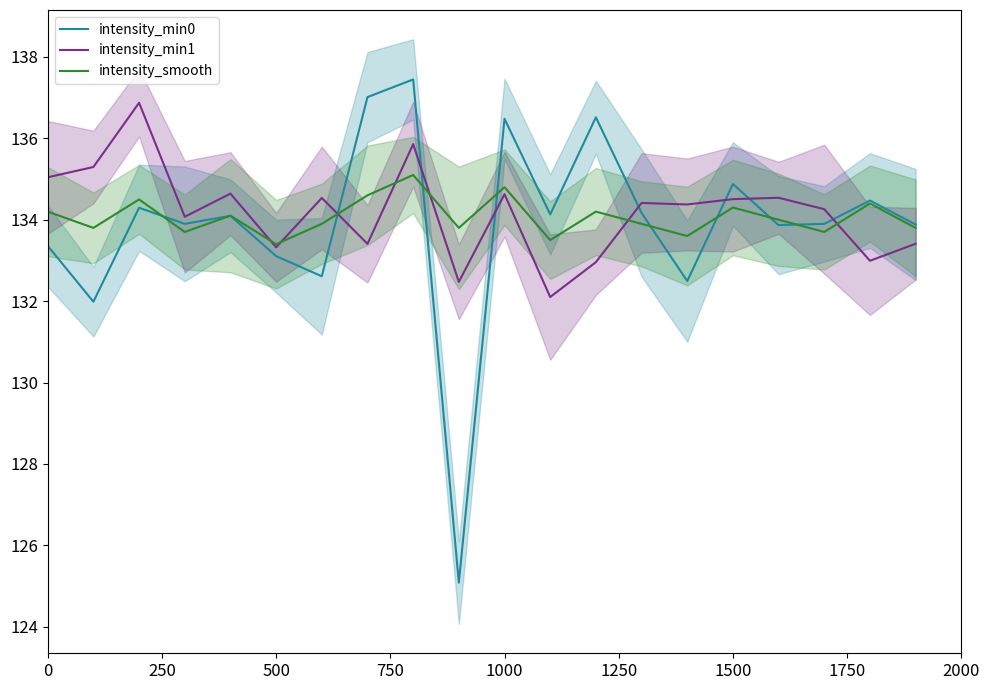

True or false: intensity_min0 and intensity_min1 cross at least once.

True